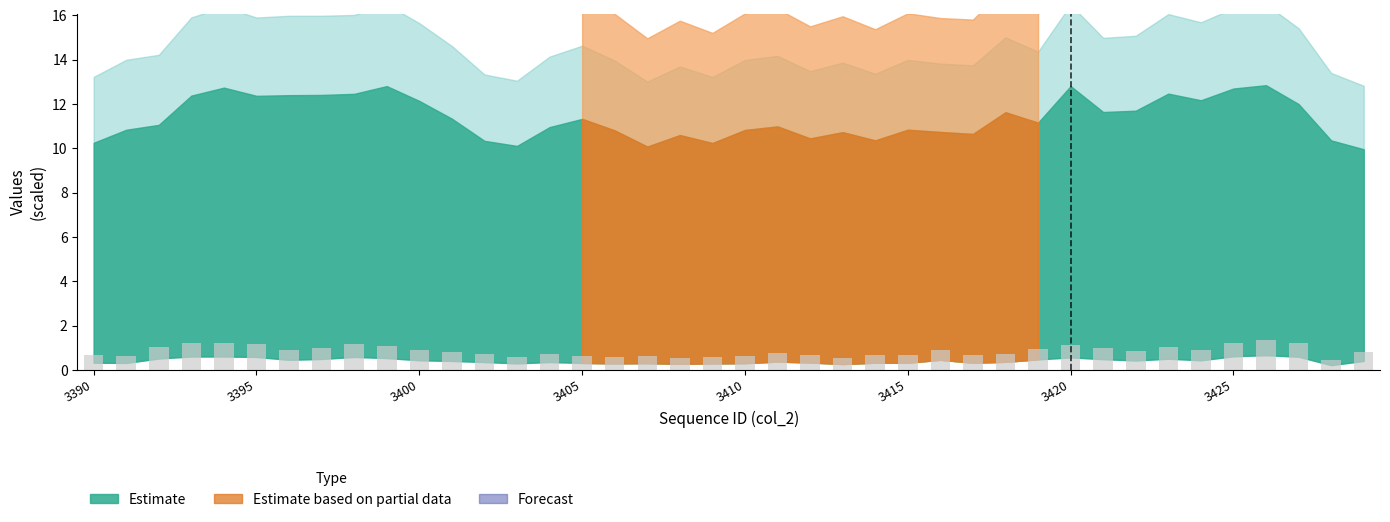

What is the minimum value shown in the chart?

0.4